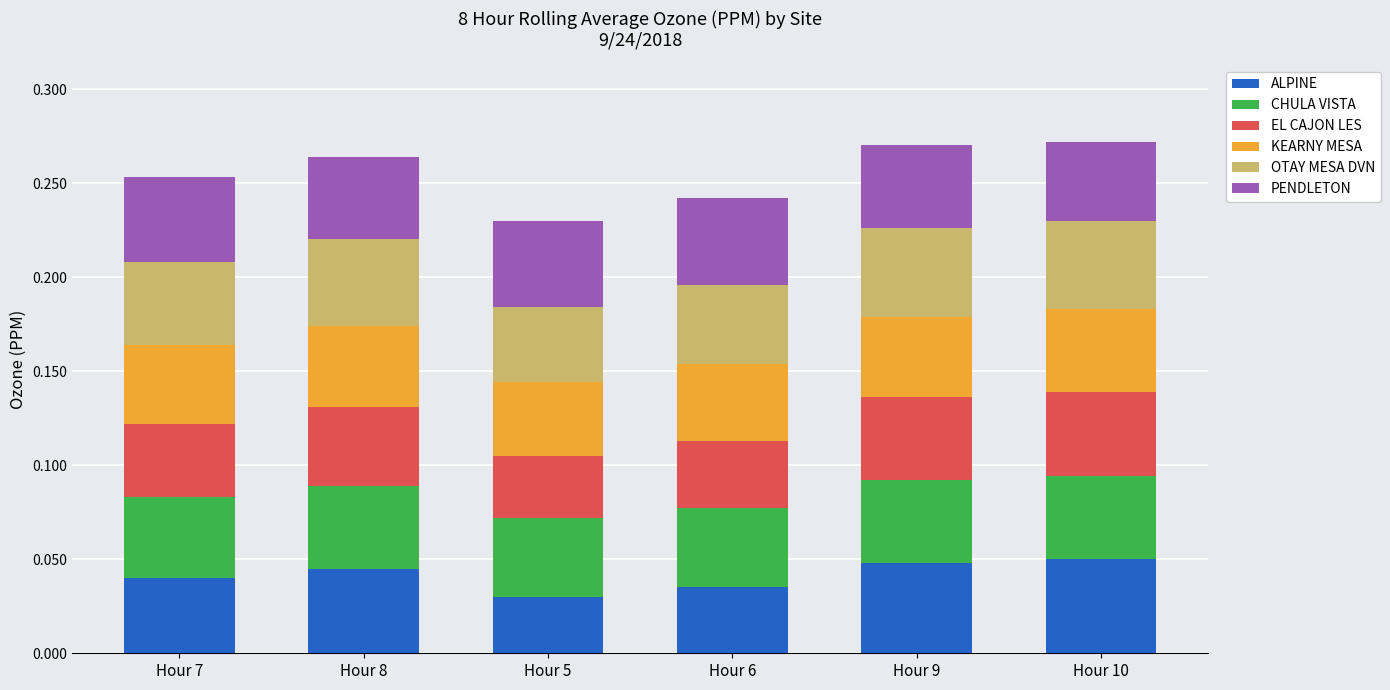

The ALPINE series shows 0.1 at Hour 8. True or false?

False